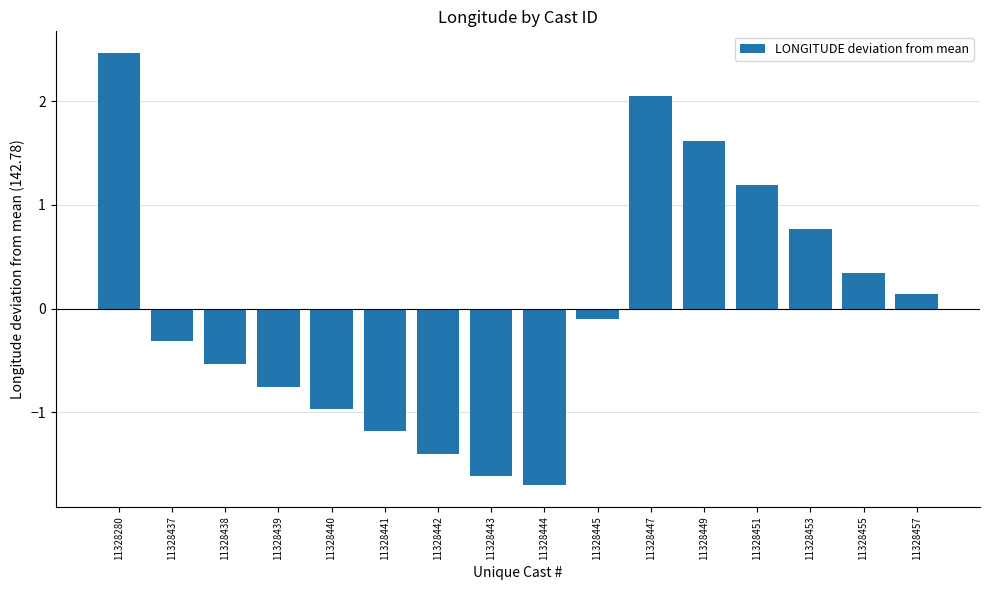

What is the minimum value shown in the chart?

-1.7